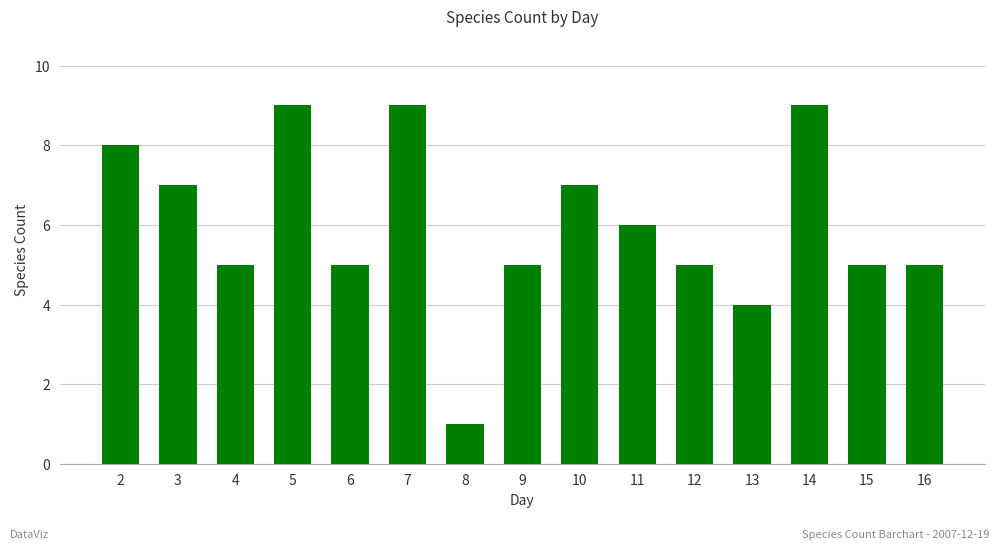

What is the greatest value displayed?

9